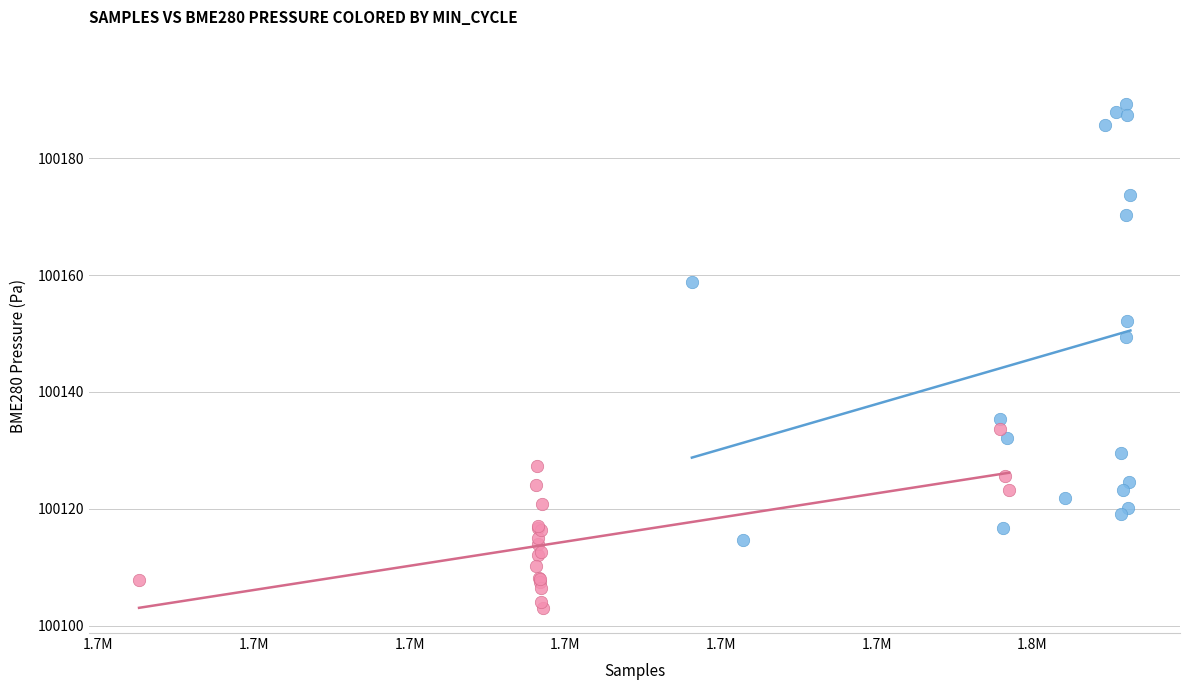

Which series has the widest spread of Y values?

Min_cycle = 81